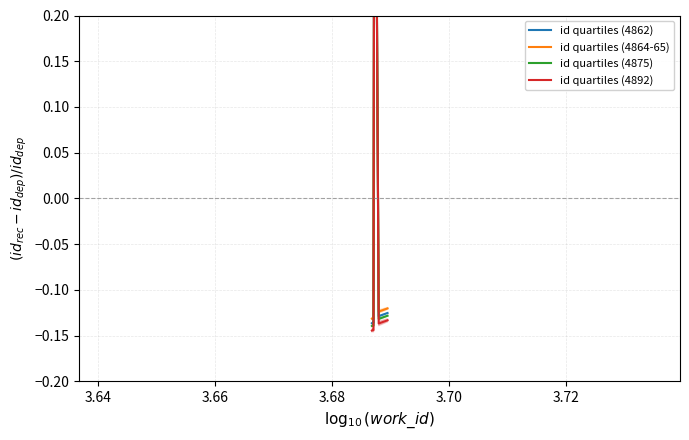

Where does the id quartiles (4862) series first go above 0?

3.68